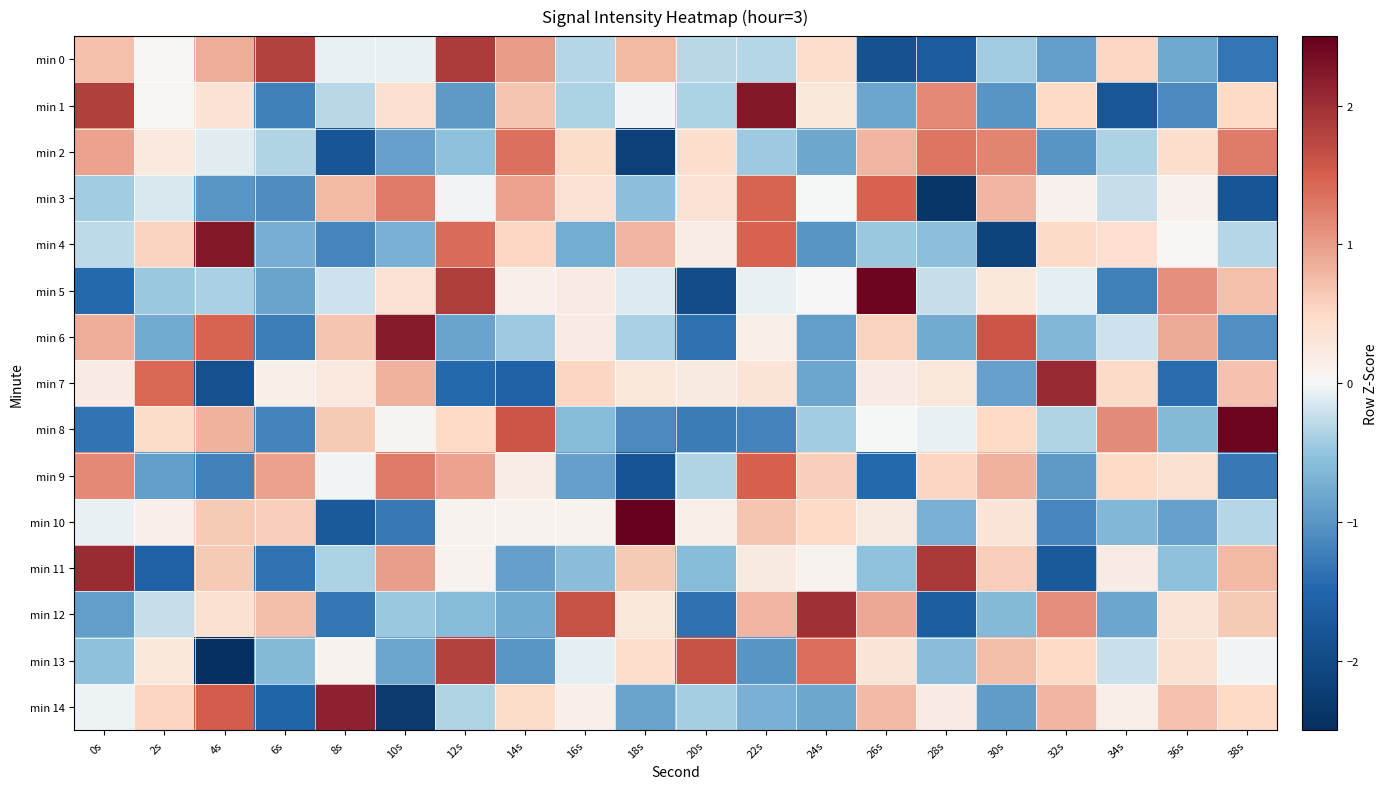

Reading right to left, what are all the values shown in this chart?

min 0: 38s=-1.3	36s=-0.8	34s=0.5	32s=-0.9	30s=-0.4	28s=-1.7	26s=-1.9	24s=0.4	22s=-0.3	20s=-0.3	18s=0.8	16s=-0.3	14s=1.0	12s=1.9	10s=-0.1	8s=-0.1	6s=1.8	4s=0.9	2s=0.0	0s=0.7
min 1: 38s=0.5	36s=-1.1	34s=-1.8	32s=0.5	30s=-1.0	28s=1.2	26s=-0.8	24s=0.3	22s=2.2	20s=-0.4	18s=-0.0	16s=-0.4	14s=0.7	12s=-0.9	10s=0.4	8s=-0.3	6s=-1.2	4s=0.4	2s=0.0	0s=1.8
min 2: 38s=1.3	36s=0.4	34s=-0.4	32s=-1.0	30s=1.2	28s=1.3	26s=0.8	24s=-0.8	22s=-0.4	20s=0.4	18s=-2.2	16s=0.5	14s=1.4	12s=-0.5	10s=-0.9	8s=-1.8	6s=-0.3	4s=-0.1	2s=0.2	0s=1.0
min 3: 38s=-1.8	36s=0.1	34s=-0.2	32s=0.1	30s=0.8	28s=-2.4	26s=1.5	24s=-0.0	22s=1.4	20s=0.4	18s=-0.6	16s=0.4	14s=1.0	12s=-0.0	10s=1.3	8s=0.8	6s=-1.1	4s=-1.0	2s=-0.1	0s=-0.4
min 4: 38s=-0.3	36s=0.0	34s=0.4	32s=0.5	30s=-2.1	28s=-0.5	26s=-0.5	24s=-1.0	22s=1.5	20s=0.2	18s=0.8	16s=-0.8	14s=0.5	12s=1.4	10s=-0.7	8s=-1.2	6s=-0.7	4s=2.2	2s=0.6	0s=-0.3
min 5: 38s=0.7	36s=1.1	34s=-1.2	32s=-0.1	30s=0.3	28s=-0.2	26s=2.4	24s=0.0	22s=-0.1	20s=-2.0	18s=-0.1	16s=0.2	14s=0.1	12s=1.8	10s=0.4	8s=-0.2	6s=-0.8	4s=-0.4	2s=-0.5	0s=-1.5
min 6: 38s=-1.1	36s=0.9	34s=-0.2	32s=-0.6	30s=1.6	28s=-0.8	26s=0.6	24s=-0.9	22s=0.2	20s=-1.4	18s=-0.4	16s=0.2	14s=-0.4	12s=-0.8	10s=2.2	8s=0.7	6s=-1.2	4s=1.5	2s=-0.8	0s=0.9
min 7: 38s=0.7	36s=-1.4	34s=0.5	32s=2.1	30s=-0.9	28s=0.3	26s=0.2	24s=-0.8	22s=0.3	20s=0.2	18s=0.3	16s=0.5	14s=-1.6	12s=-1.5	10s=0.8	8s=0.2	6s=0.2	4s=-1.9	2s=1.4	0s=0.2
min 8: 38s=2.4	36s=-0.6	34s=1.1	32s=-0.3	30s=0.5	28s=-0.1	26s=-0.0	24s=-0.4	22s=-1.2	20s=-1.3	18s=-1.1	16s=-0.6	14s=1.6	12s=0.5	10s=0.1	8s=0.6	6s=-1.2	4s=0.8	2s=0.5	0s=-1.3
min 9: 38s=-1.3	36s=0.4	34s=0.5	32s=-0.9	30s=0.8	28s=0.5	26s=-1.4	24s=0.6	22s=1.5	20s=-0.3	18s=-1.8	16s=-0.9	14s=0.2	12s=1.0	10s=1.3	8s=-0.0	6s=1.0	4s=-1.2	2s=-0.9	0s=1.2
min 10: 38s=-0.3	36s=-0.9	34s=-0.6	32s=-1.1	30s=0.3	28s=-0.7	26s=0.2	24s=0.5	22s=0.7	20s=0.1	18s=3.3	16s=0.1	14s=0.1	12s=0.1	10s=-1.3	8s=-1.7	6s=0.6	4s=0.6	2s=0.1	0s=-0.1
min 11: 38s=0.8	36s=-0.5	34s=0.2	32s=-1.7	30s=0.6	28s=1.9	26s=-0.5	24s=0.1	22s=0.2	20s=-0.6	18s=0.6	16s=-0.6	14s=-0.9	12s=0.1	10s=1.0	8s=-0.4	6s=-1.4	4s=0.6	2s=-1.6	0s=2.0
min 12: 38s=0.6	36s=0.3	34s=-0.8	32s=1.1	30s=-0.6	28s=-1.6	26s=0.9	24s=2.0	22s=0.8	20s=-1.4	18s=0.3	16s=1.6	14s=-0.8	12s=-0.6	10s=-0.5	8s=-1.3	6s=0.7	4s=0.4	2s=-0.2	0s=-0.9
min 13: 38s=-0.0	36s=0.4	34s=-0.2	32s=0.5	30s=0.7	28s=-0.6	26s=0.3	24s=1.4	22s=-1.0	20s=1.6	18s=0.4	16s=-0.1	14s=-1.0	12s=1.8	10s=-0.8	8s=0.1	6s=-0.6	4s=-2.7	2s=0.3	0s=-0.5
min 14: 38s=0.5	36s=0.7	34s=0.2	32s=0.8	30s=-0.9	28s=0.2	26s=0.7	24s=-0.8	22s=-0.7	20s=-0.4	18s=-0.9	16s=0.1	14s=0.5	12s=-0.3	10s=-2.3	8s=2.1	6s=-1.5	4s=1.5	2s=0.5	0s=-0.1